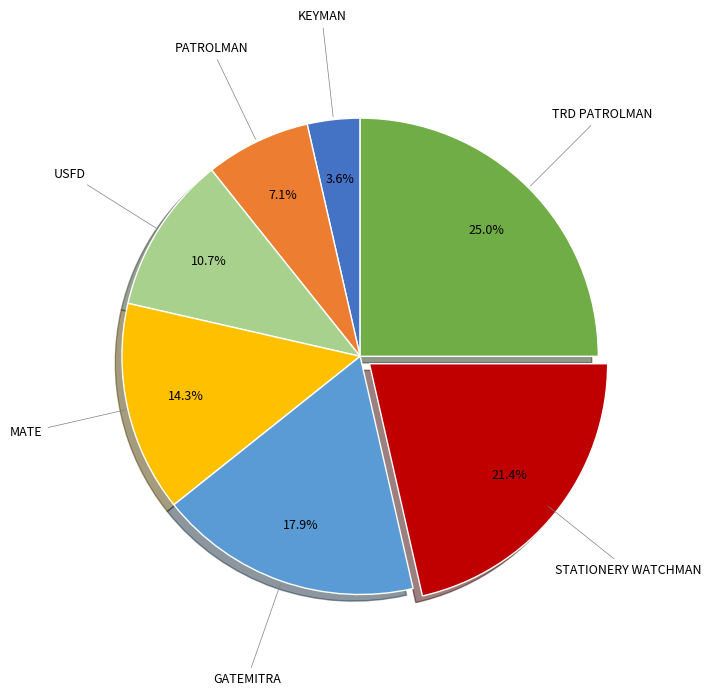

Approximately how many times larger is the value at USFD compared to STATIONERY WATCHMAN?

0.5